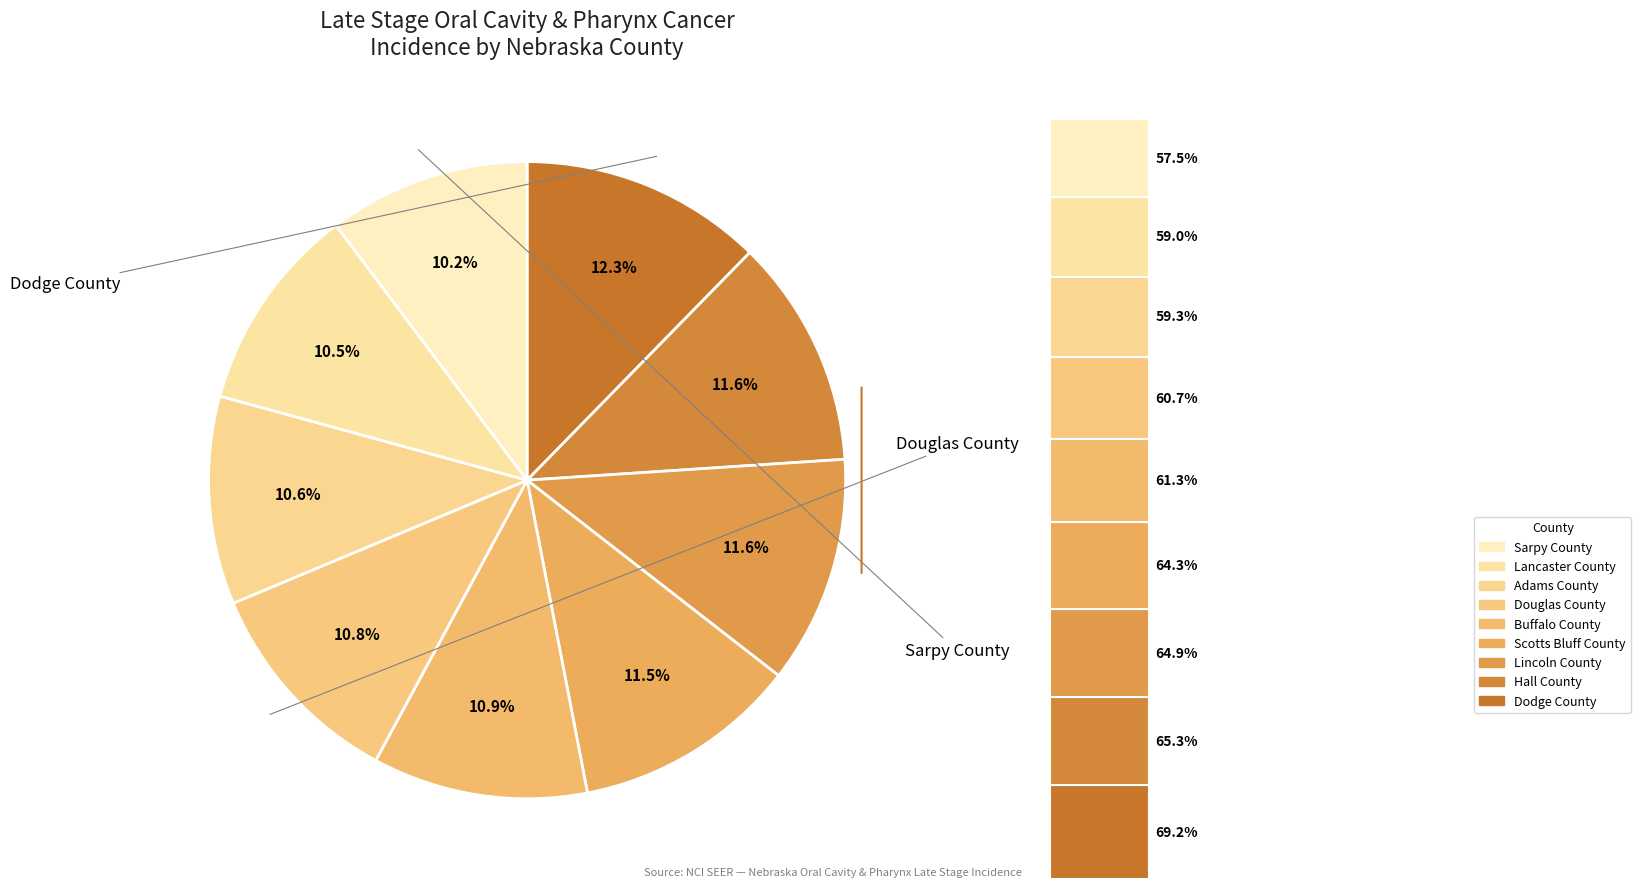

To the nearest percent, what is the combined percentage of Sarpy County and Scotts Bluff County?

22%